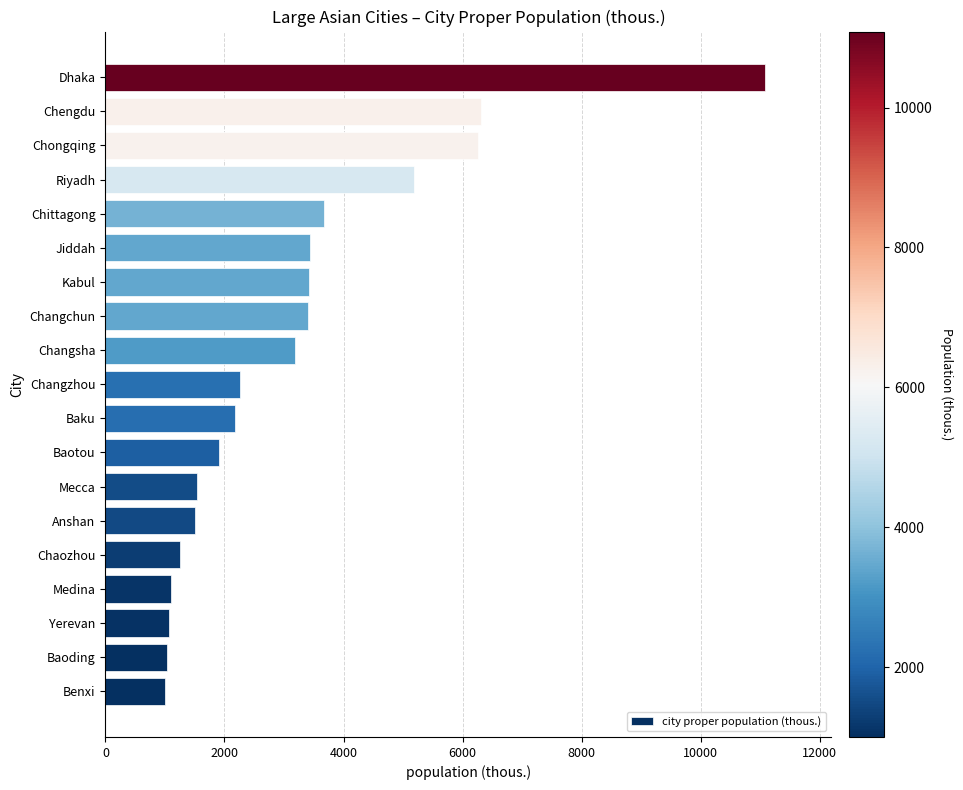

What is the change in value from Mecca to Jiddah?

+1896